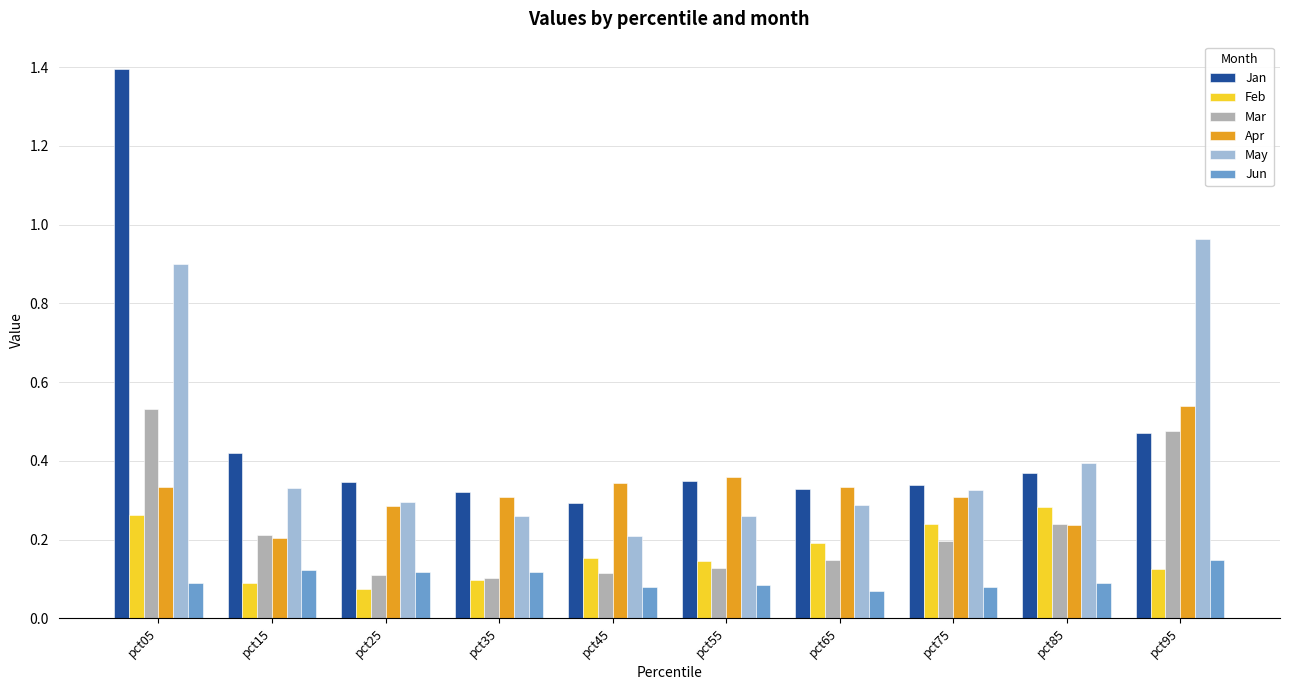

Which series has the widest spread of values?

Jan